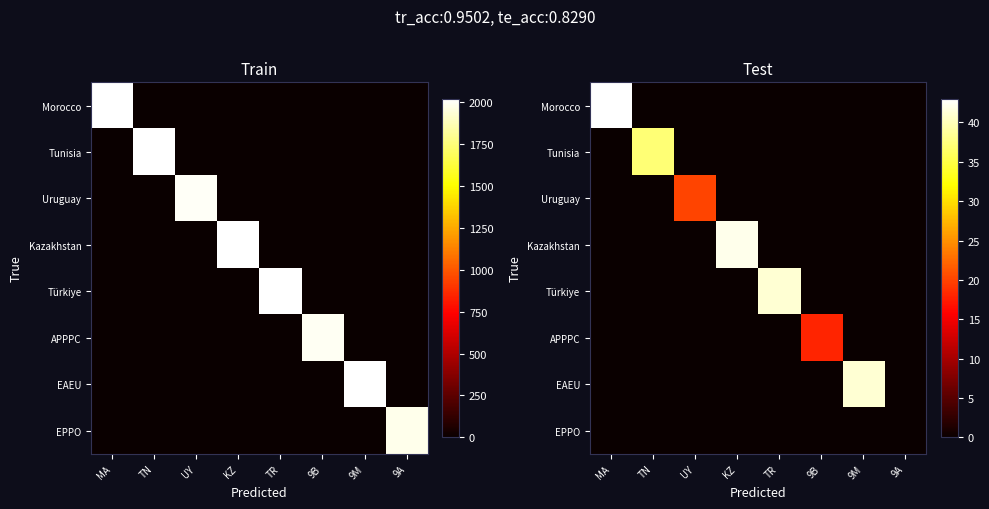

Rank the categories by Tunisia value from highest to lowest.

TN, MA, UY, KZ, TR, 9B, 9M, 9A